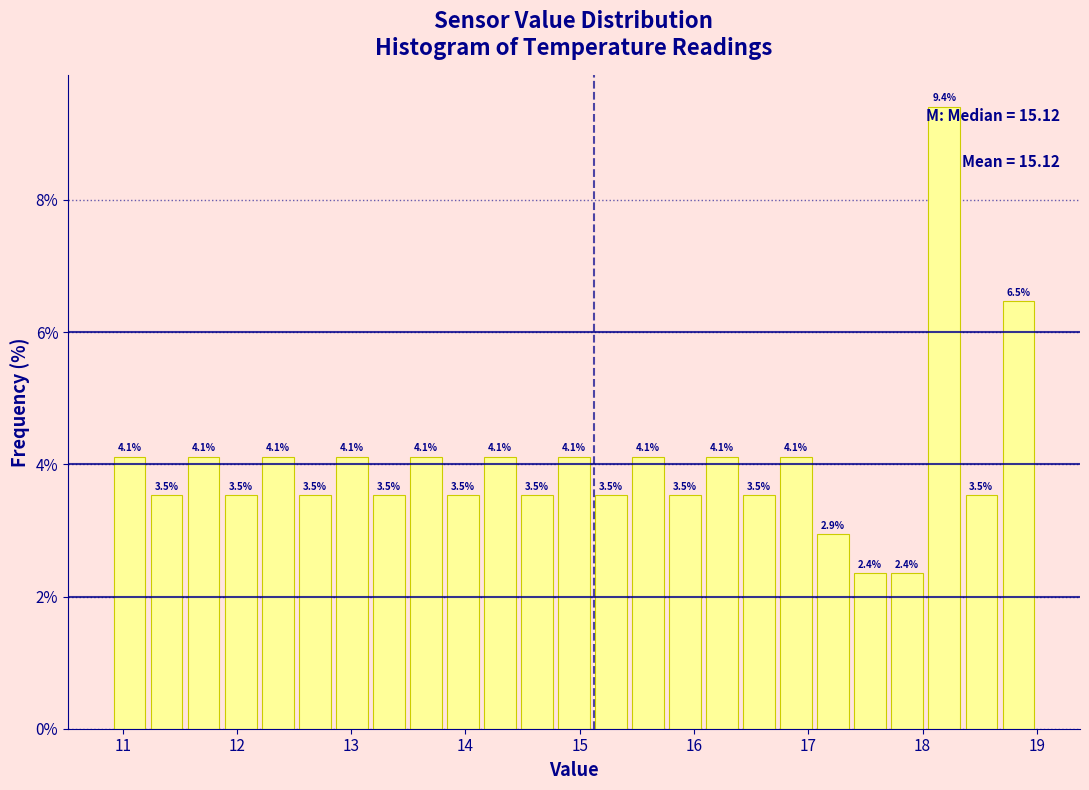

Read against the x-axis, roughly where is the centre of the tallest bar?

18.2